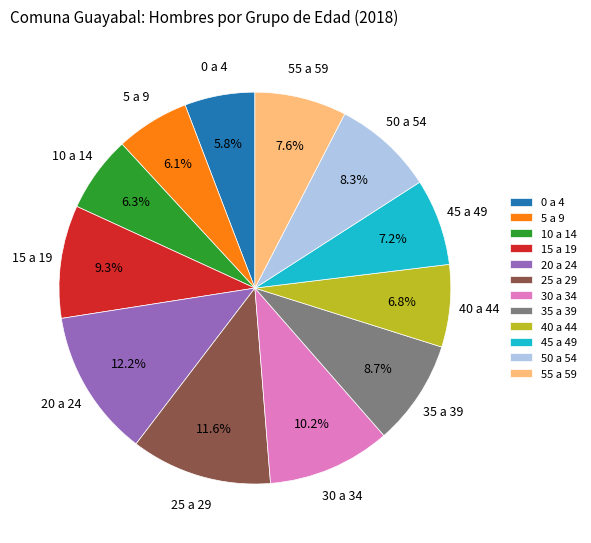

What is the largest slice in the pie chart?

20 a 24